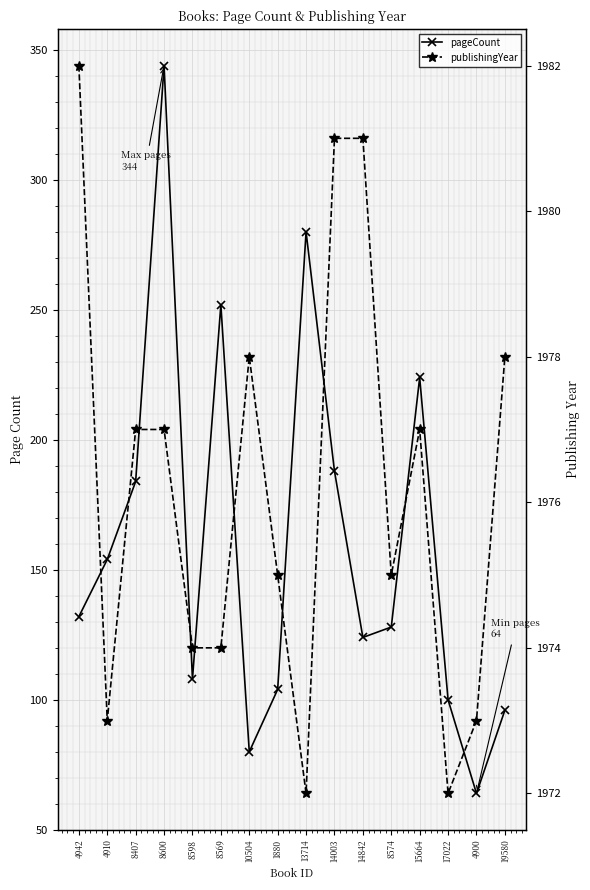

List the labels in order of pageCount value, smallest first.

4900, 10504, 19580, 17022, 1880, 8598, 14842, 8574, 4942, 4910, 8407, 14003, 15664, 8569, 13714, 8600